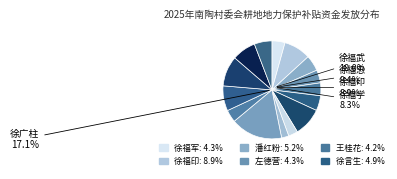

How many segments does this pie chart have?

15